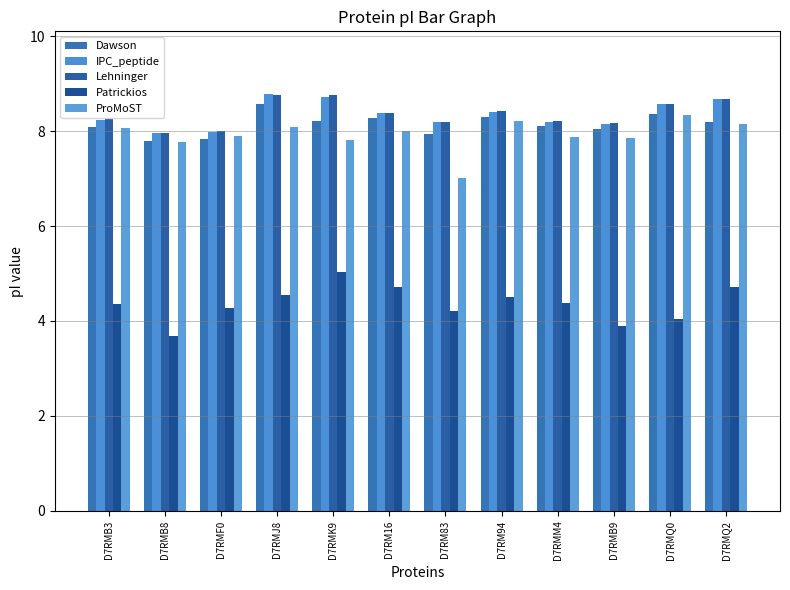

Where does the IPC_peptide series first go above 8?

D7RMB3